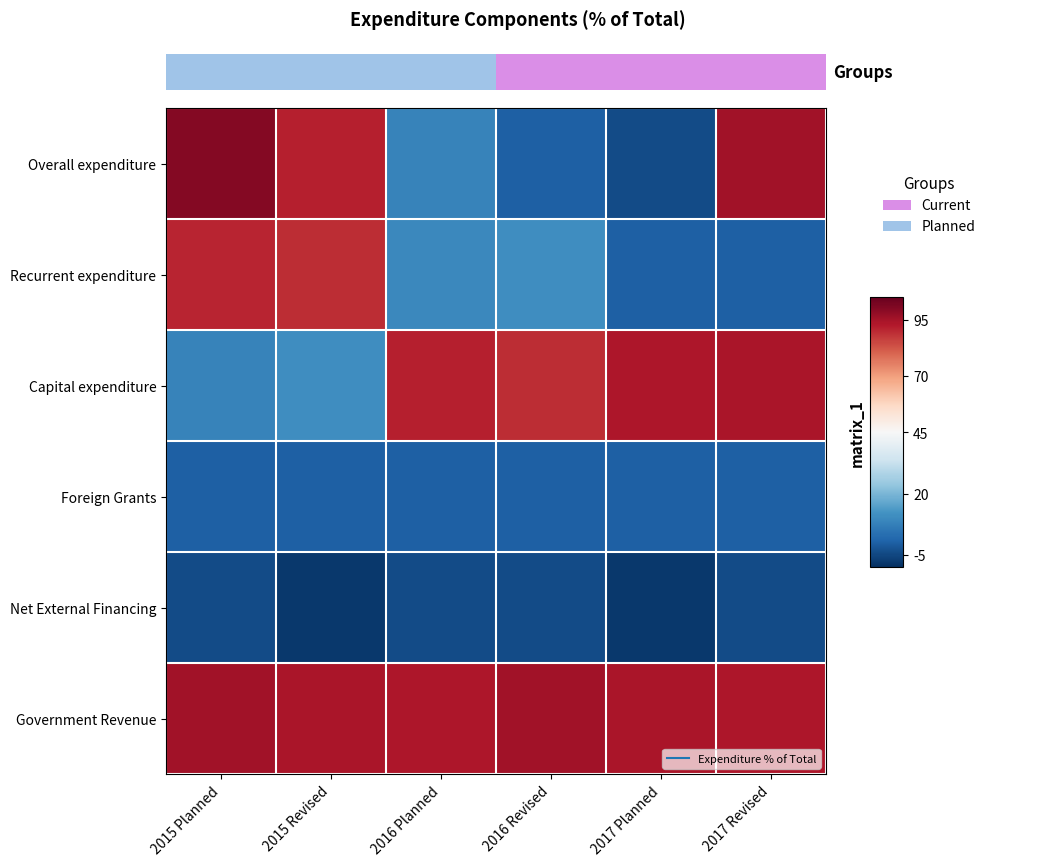

What is the total value across all series at 2017 Revised?

278.6